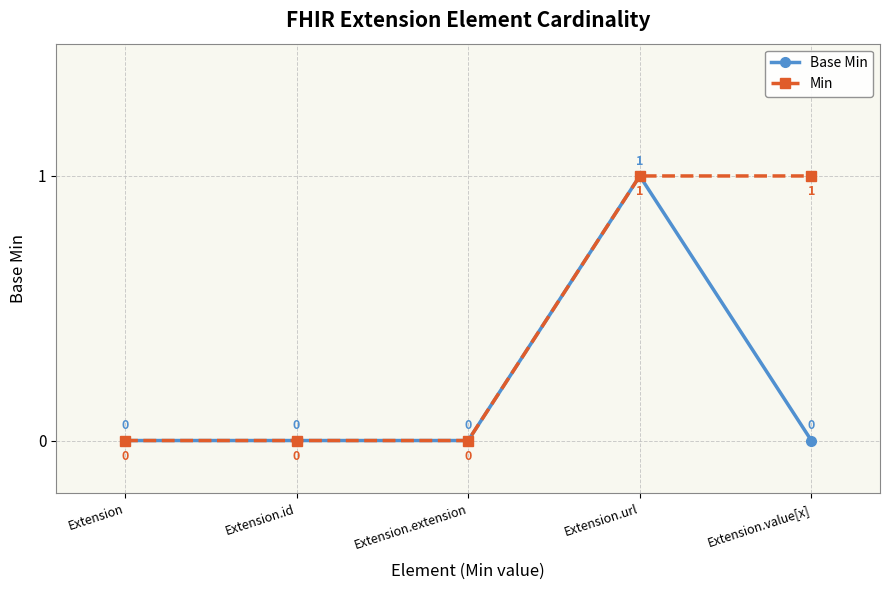

The Min series shows 2 at Extension.url. True or false?

False